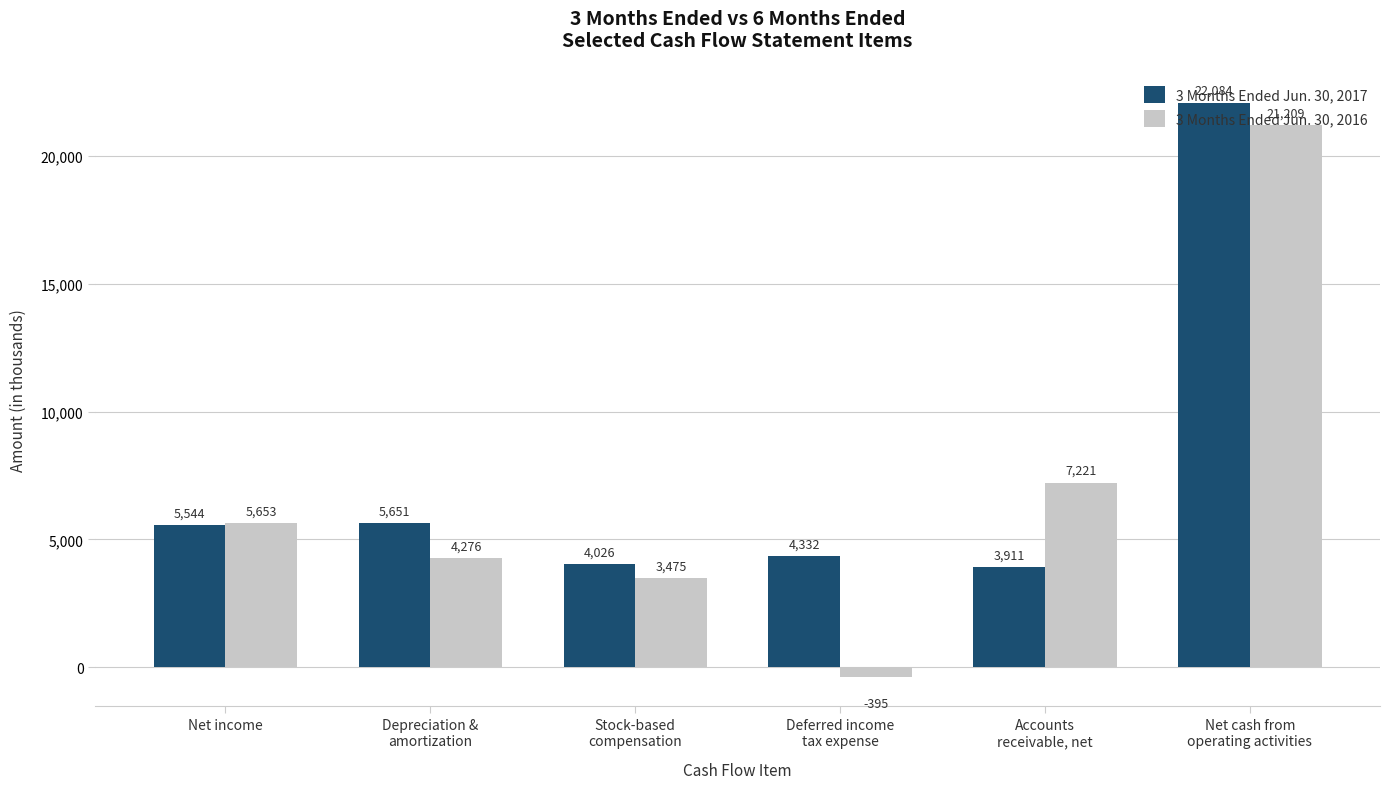

What is the lowest value of the 3 Months Ended Jun. 30, 2016 series?

-395